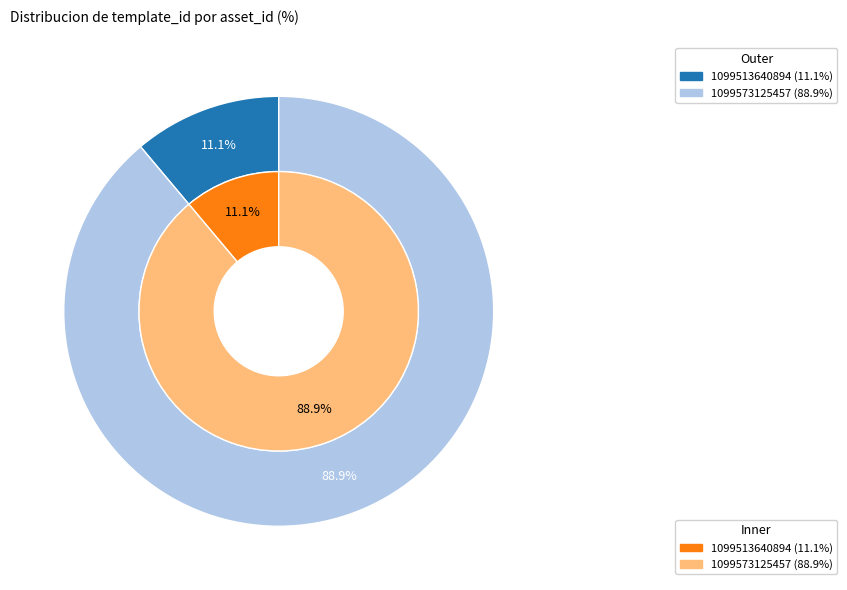

To the nearest percent, what is the average slice percentage?

50%